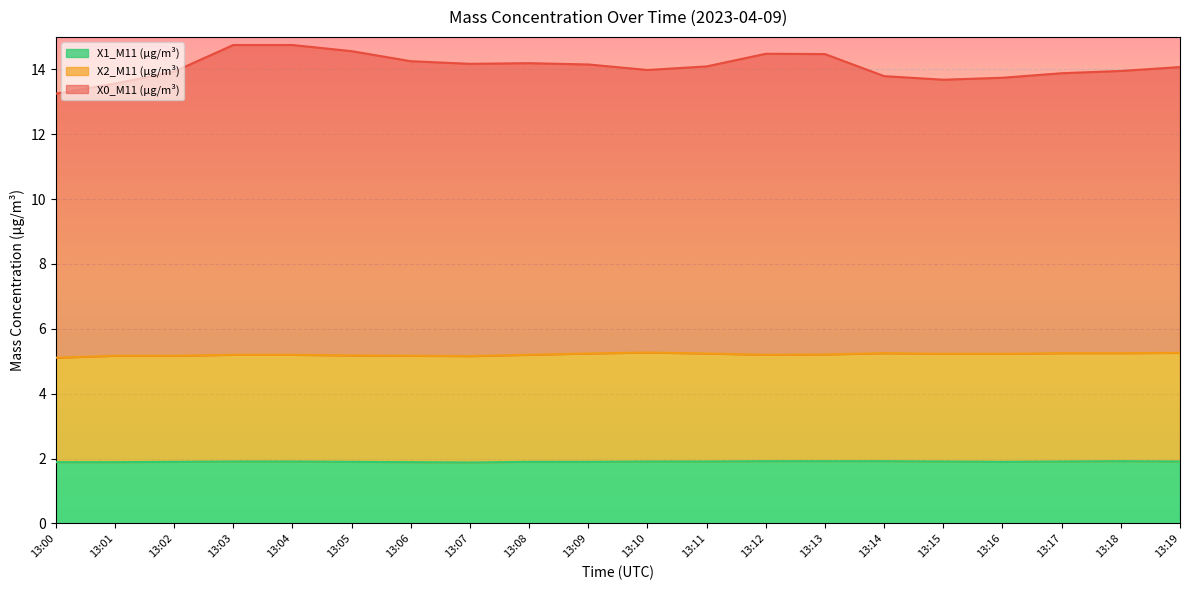

What is the total value across all series at 13:05?

14.6